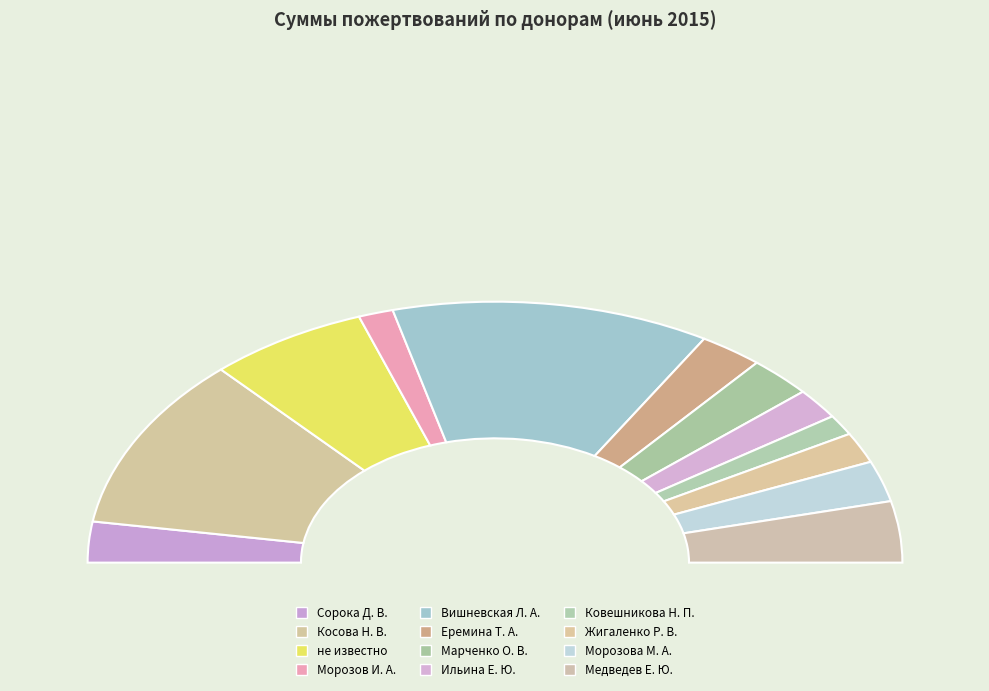

Rank the categories by value from highest to lowest.

Вишневская Л. А., Косова Н. В., не известно, Медведев Е. Ю., Сорока Д. В., Еремина Т. А., Марченко О. В., Морозова М. А., Ильина Е. Ю., Жигаленко Р. В., Морозов И. А., Ковешникова Н. П.